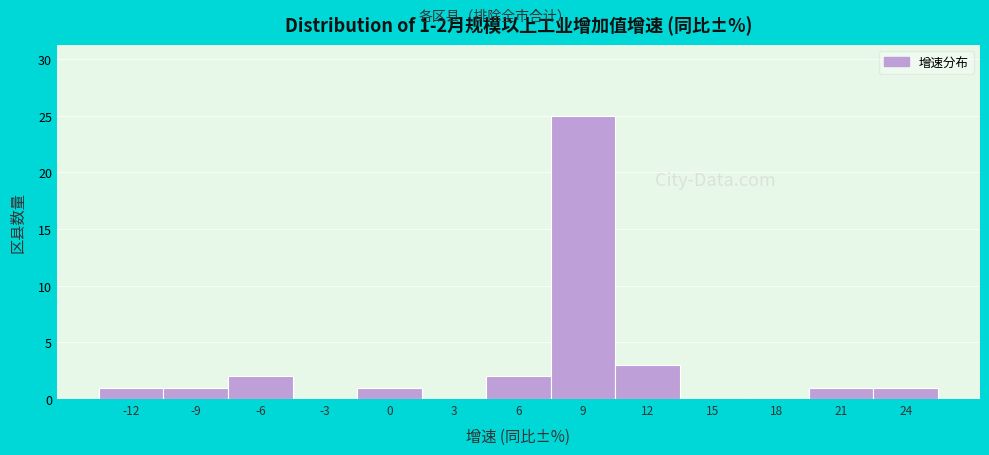

Reading left to right, list all the values displayed in this chart.

-12=1	-9=1	-6=2	-3=0	0=1	3=0	6=2	9=25	12=3	15=0	18=0	21=1	24=1